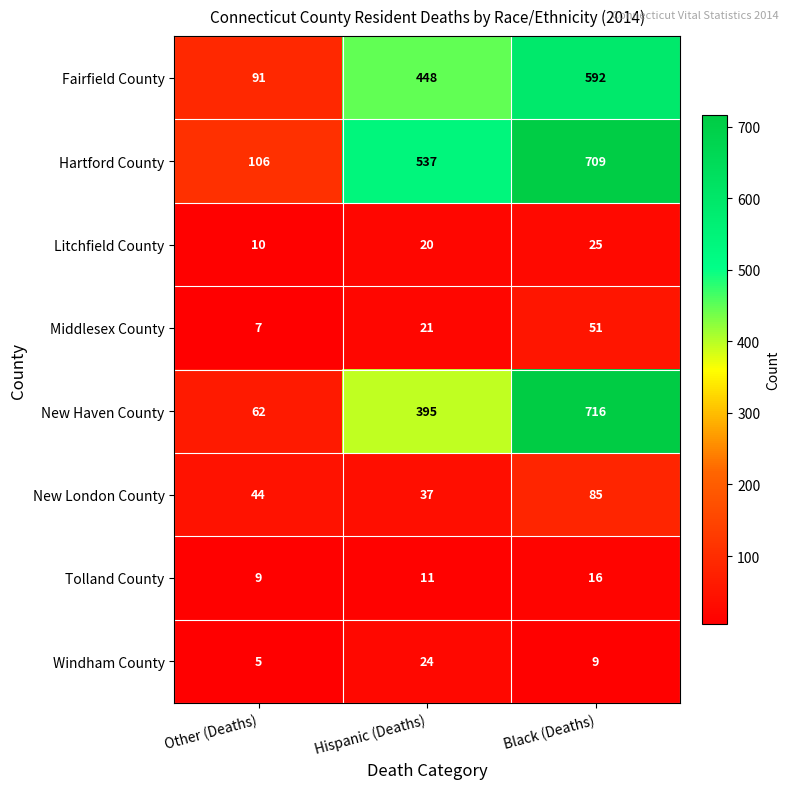

Reading left to right, what are all the values shown in this chart?

Fairfield County: Other (Deaths)=91	Hispanic (Deaths)=448	Black (Deaths)=592
Hartford County: Other (Deaths)=106	Hispanic (Deaths)=537	Black (Deaths)=709
Litchfield County: Other (Deaths)=10	Hispanic (Deaths)=20	Black (Deaths)=25
Middlesex County: Other (Deaths)=7	Hispanic (Deaths)=21	Black (Deaths)=51
New Haven County: Other (Deaths)=62	Hispanic (Deaths)=395	Black (Deaths)=716
New London County: Other (Deaths)=44	Hispanic (Deaths)=37	Black (Deaths)=85
Tolland County: Other (Deaths)=9	Hispanic (Deaths)=11	Black (Deaths)=16
Windham County: Other (Deaths)=5	Hispanic (Deaths)=24	Black (Deaths)=9